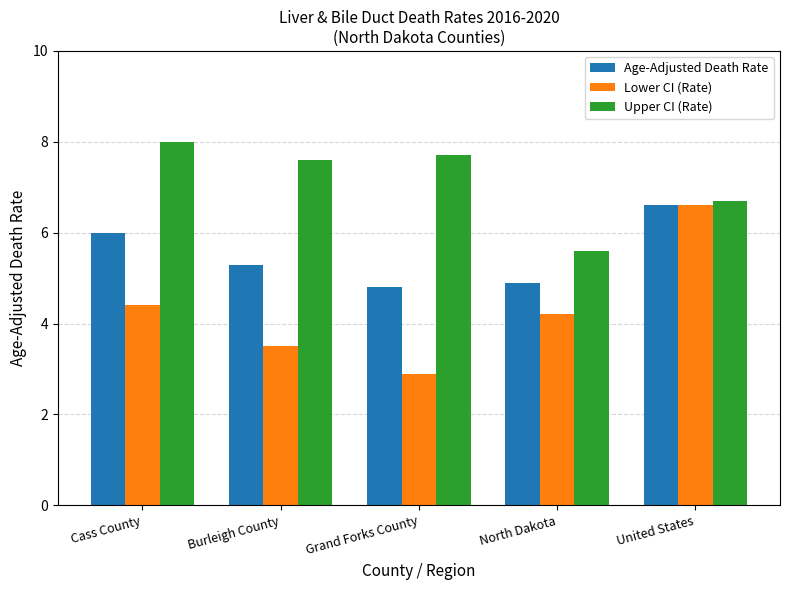

What is the sum of the Age-Adjusted Death Rate values at Cass County and Grand Forks County?

10.8